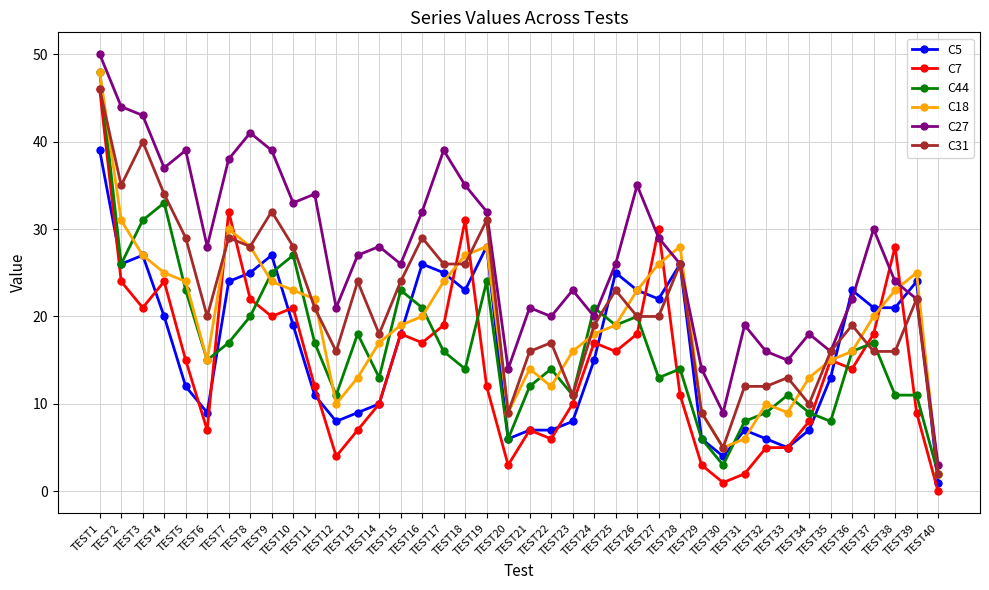

At which category is the sum across all series the highest?

TEST1